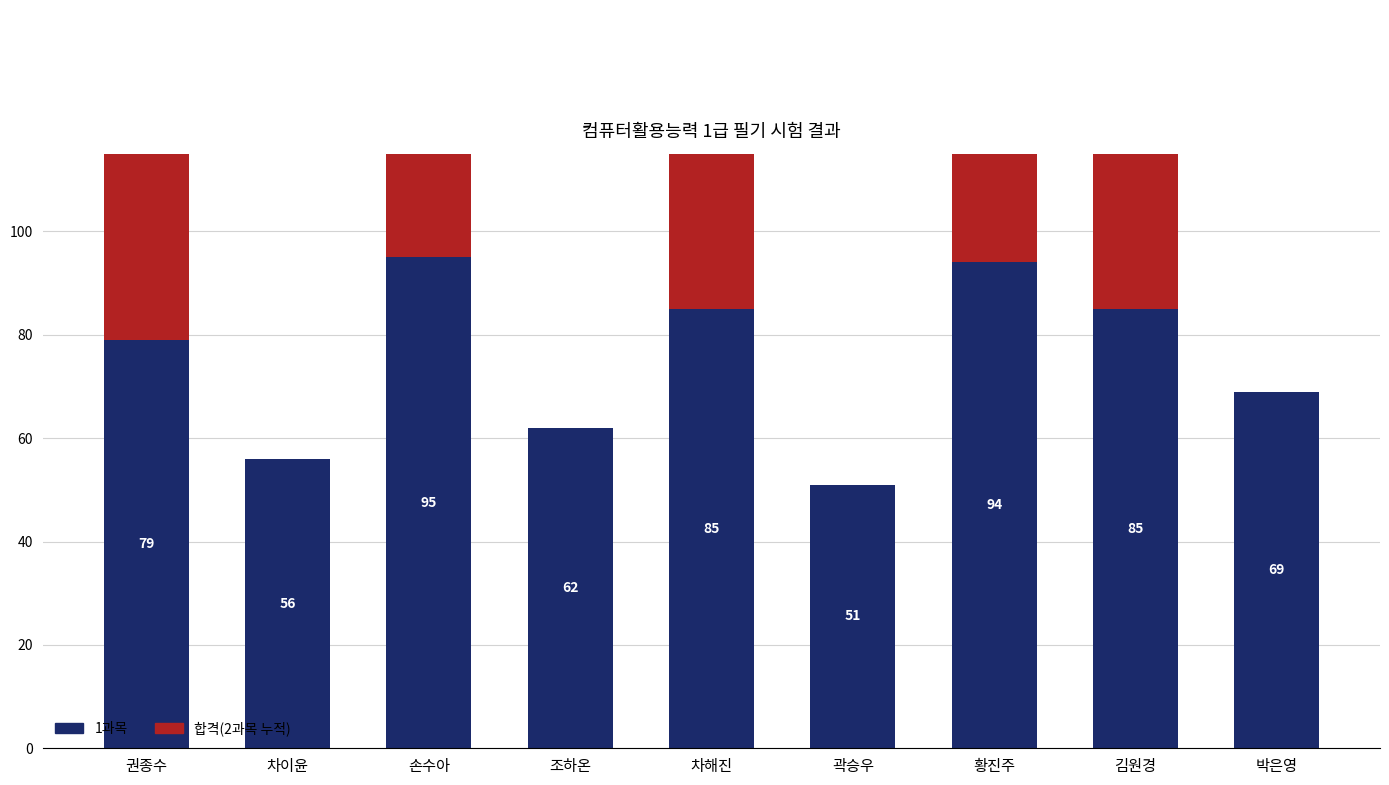

Which series has the largest range (max minus min)?

합격(2과목)